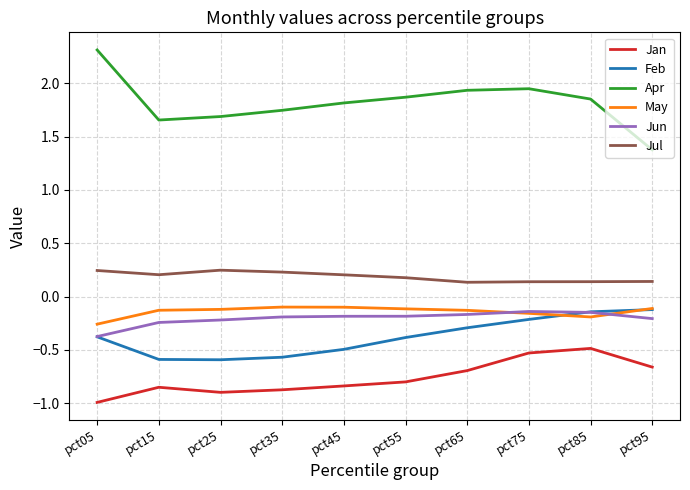

At which label does Apr reach its peak?

pct05